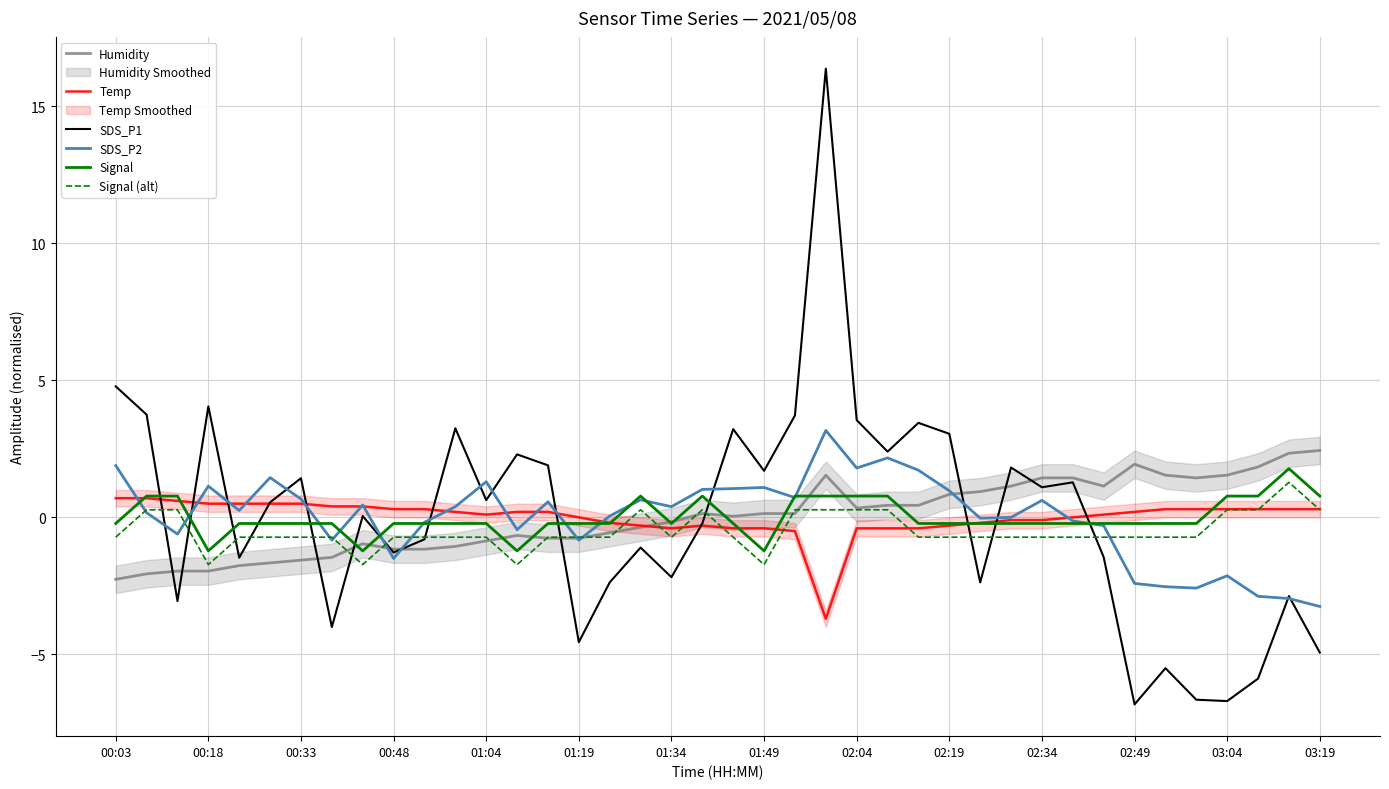

Reading left to right, list all the values displayed in this chart.

Humidity: -2.3	-2.1	-2.0	-2.0	-1.8	-1.7	-1.6	-1.5	-1.0	-1.2	-1.2	-1.1	-0.9	-0.7	-0.8	-0.8	-0.6	-0.4	-0.2	0.1	0.0	0.1	0.1	1.5	0.3	0.4	0.4	0.8	0.9	1.1	1.4	1.4	1.1	1.9	1.5	1.4	1.5	1.8	2.3	2.4
Temp: 0.7	0.7	0.6	0.5	0.5	0.5	0.5	0.4	0.4	0.3	0.3	0.2	0.1	0.2	0.2	-0.0	-0.2	-0.3	-0.4	-0.3	-0.4	-0.4	-0.5	-3.7	-0.4	-0.4	-0.4	-0.3	-0.2	-0.1	-0.1	-0.0	0.1	0.2	0.3	0.3	0.3	0.3	0.3	0.3
SDS_P1: 4.8	3.7	-3.1	4.0	-1.5	0.5	1.4	-4.0	0.0	-1.3	-0.8	3.2	0.6	2.3	1.9	-4.6	-2.4	-1.1	-2.2	-0.2	3.2	1.7	3.7	16.4	3.5	2.4	3.4	3.0	-2.4	1.8	1.1	1.3	-1.5	-6.8	-5.5	-6.7	-6.7	-5.9	-2.9	-4.9
SDS_P2: 1.9	0.2	-0.6	1.1	0.2	1.4	0.7	-0.8	0.4	-1.5	-0.2	0.4	1.3	-0.5	0.6	-0.8	0.0	0.6	0.4	1.0	1.0	1.1	0.7	3.2	1.8	2.2	1.7	1.0	-0.0	-0.0	0.6	-0.1	-0.3	-2.4	-2.5	-2.6	-2.1	-2.9	-3.0	-3.3
Signal: -0.2	0.8	0.8	-1.2	-0.2	-0.2	-0.2	-0.2	-1.2	-0.2	-0.2	-0.2	-0.2	-1.2	-0.2	-0.2	-0.2	0.8	-0.2	0.8	-0.2	-1.2	0.8	0.8	0.8	0.8	-0.2	-0.2	-0.2	-0.2	-0.2	-0.2	-0.2	-0.2	-0.2	-0.2	0.8	0.8	1.8	0.8
Signal (alt): -0.7	0.3	0.3	-1.7	-0.7	-0.7	-0.7	-0.7	-1.7	-0.7	-0.7	-0.7	-0.7	-1.7	-0.7	-0.7	-0.7	0.3	-0.7	0.3	-0.7	-1.7	0.3	0.3	0.3	0.3	-0.7	-0.7	-0.7	-0.7	-0.7	-0.7	-0.7	-0.7	-0.7	-0.7	0.3	0.3	1.3	0.3